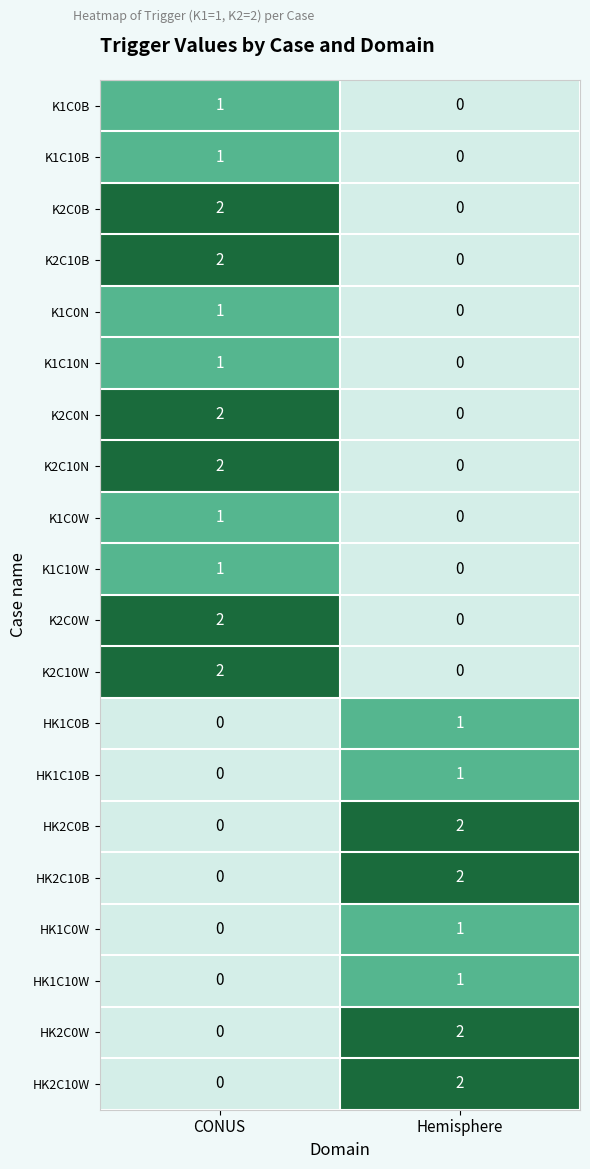

What is the total value across all series at Hemisphere?

12